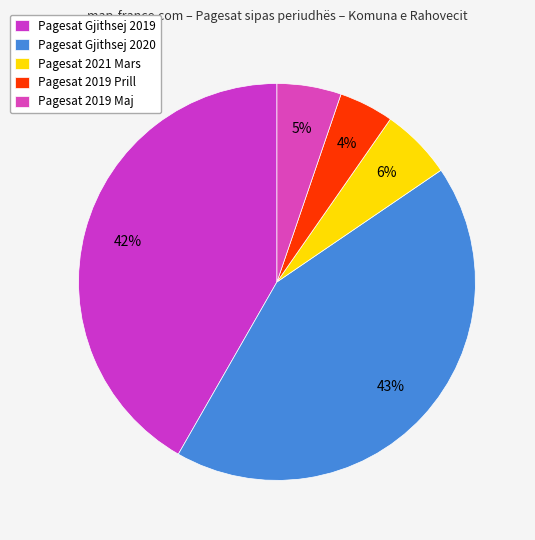

To the nearest percent, what is the average slice percentage?

20%